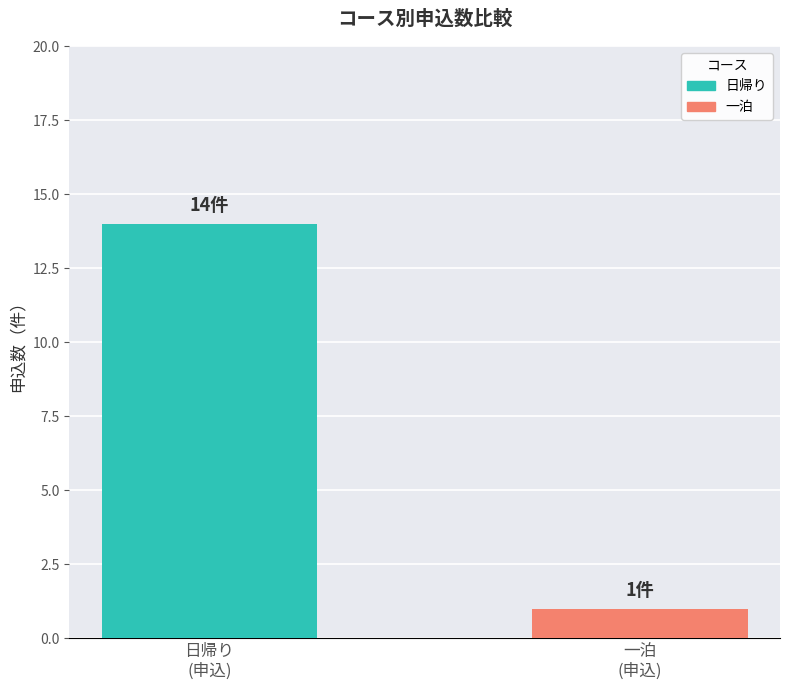

Which category has the lowest value across all series?

一泊
(申込)